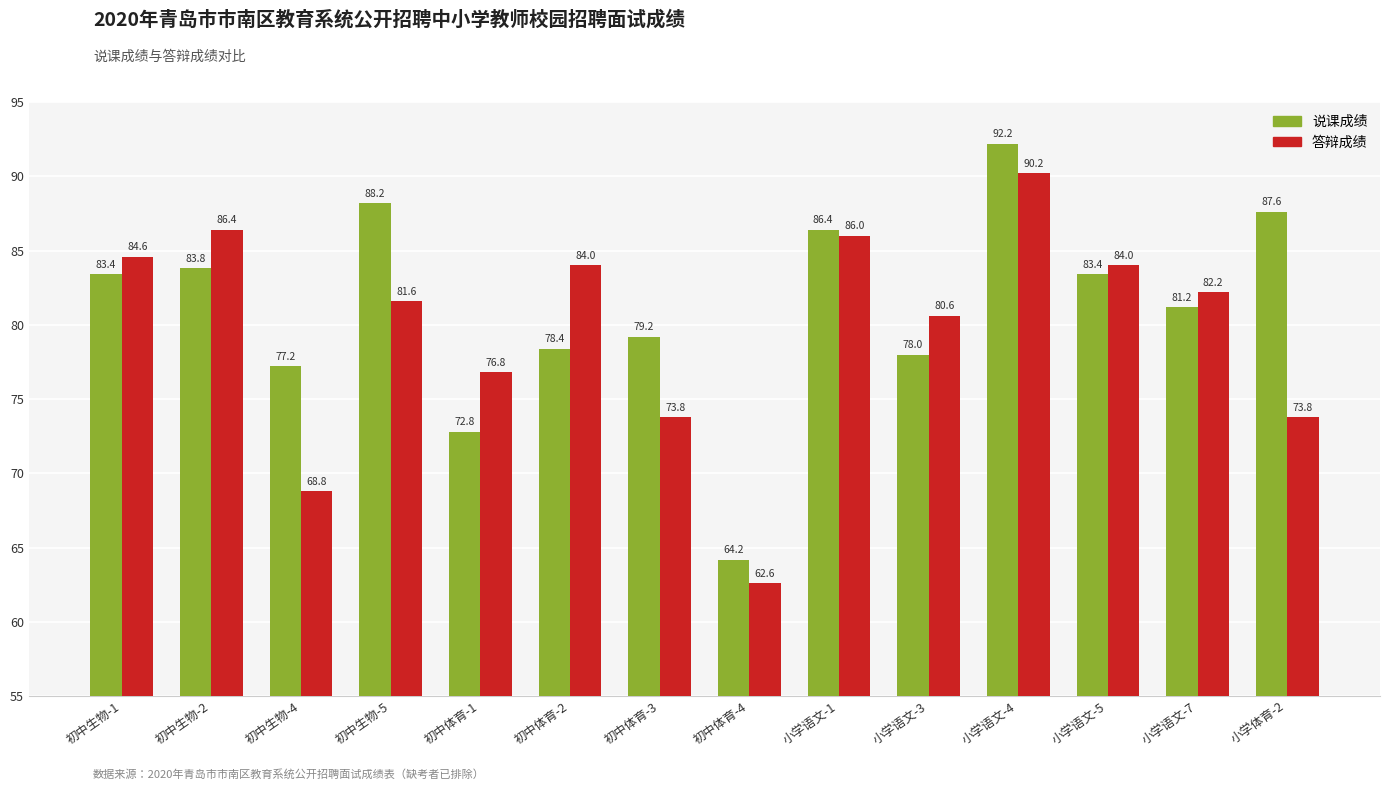

Reading left to right, transcribe all the data shown in this chart.

说课成绩: 83.4	83.8	77.2	88.2	72.8	78.4	79.2	64.2	86.4	78.0	92.2	83.4	81.2	87.6
答辩成绩: 84.6	86.4	68.8	81.6	76.8	84.0	73.8	62.6	86.0	80.6	90.2	84.0	82.2	73.8